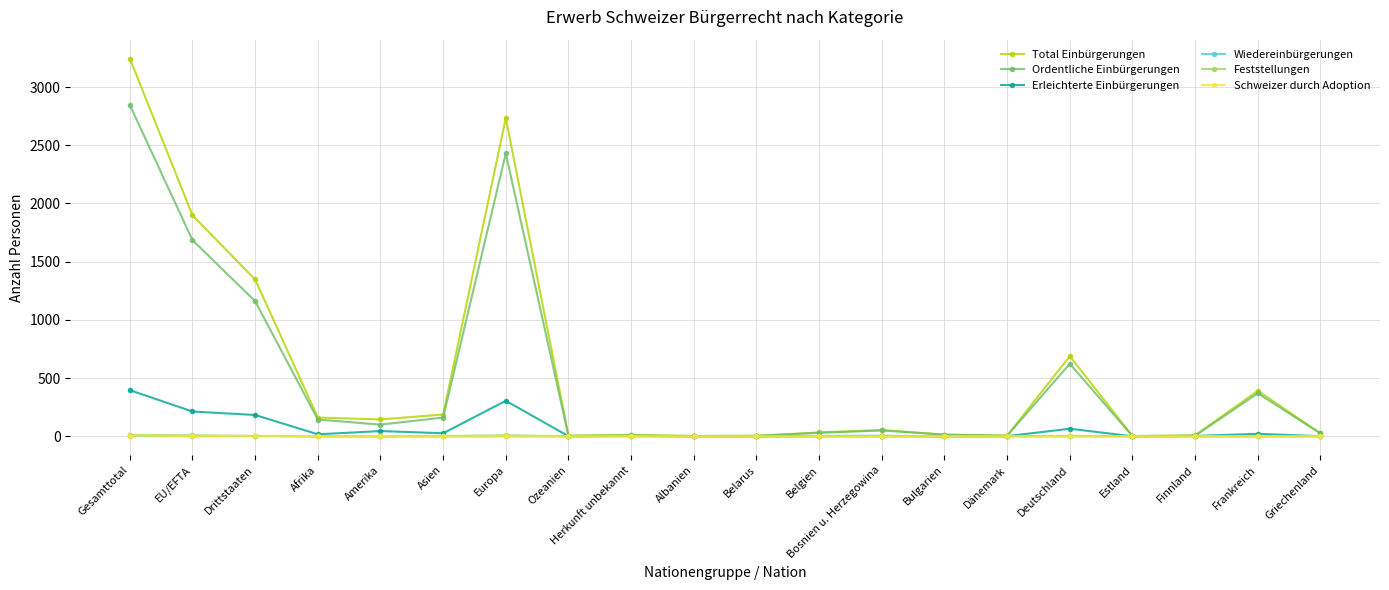

Which series has the largest total across all categories?

Total Einbürgerungen